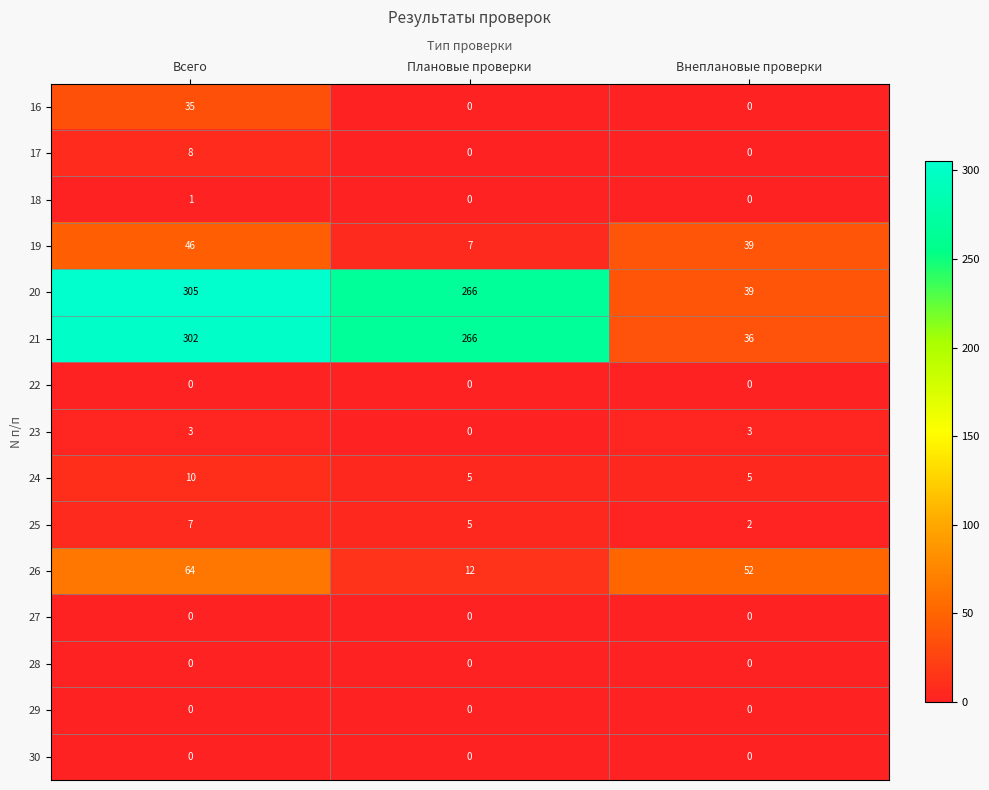

Which series changed the most between Плановые проверки and Внеплановые проверки?

21